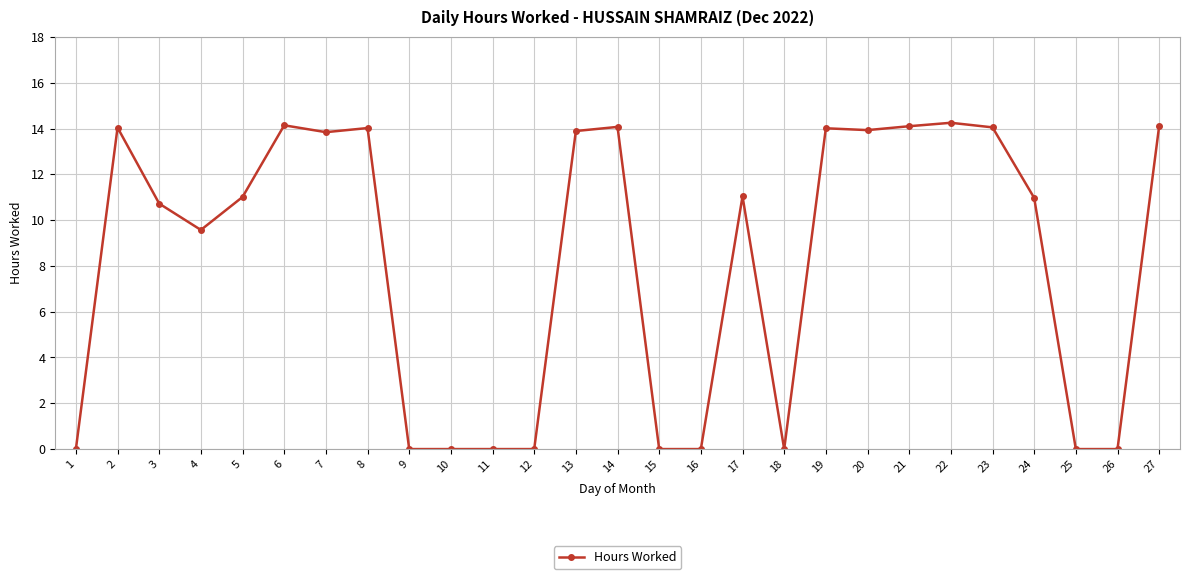

Does the chart have visible grid lines?

Yes